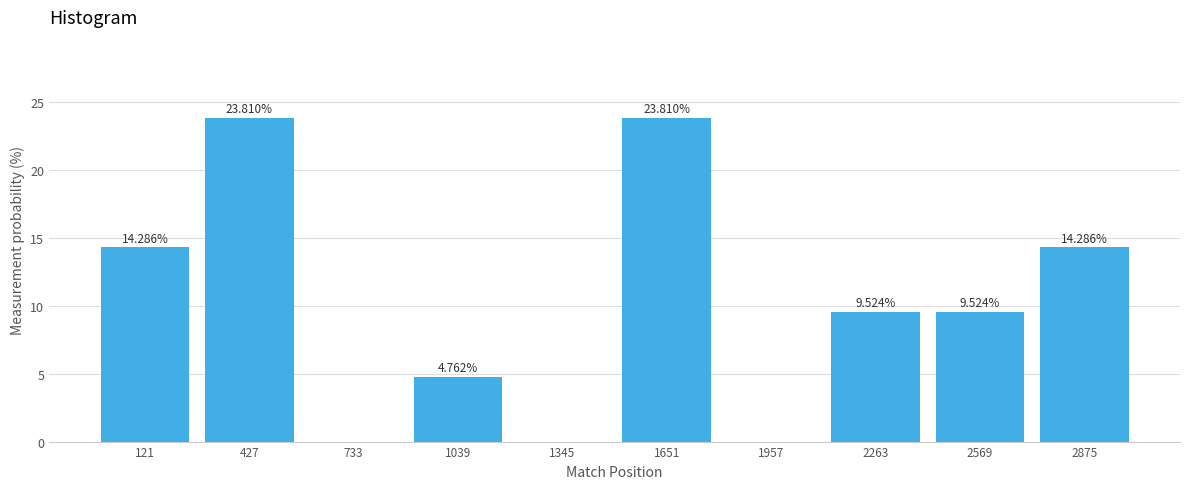

What is the sum of the values at 121 and 733?

14.3